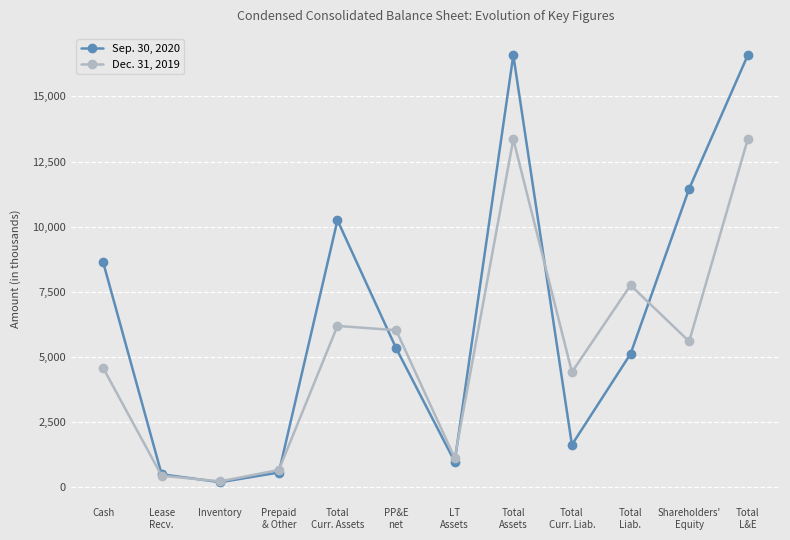

What is the highest value of the Dec. 31, 2019 series?

13357